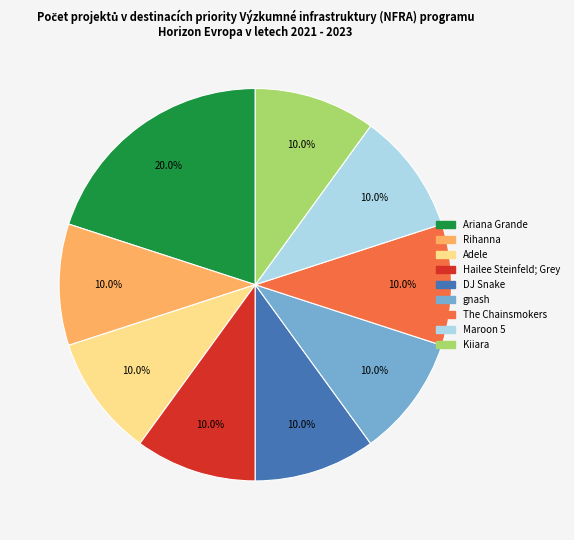

How many segments does this pie chart have?

9